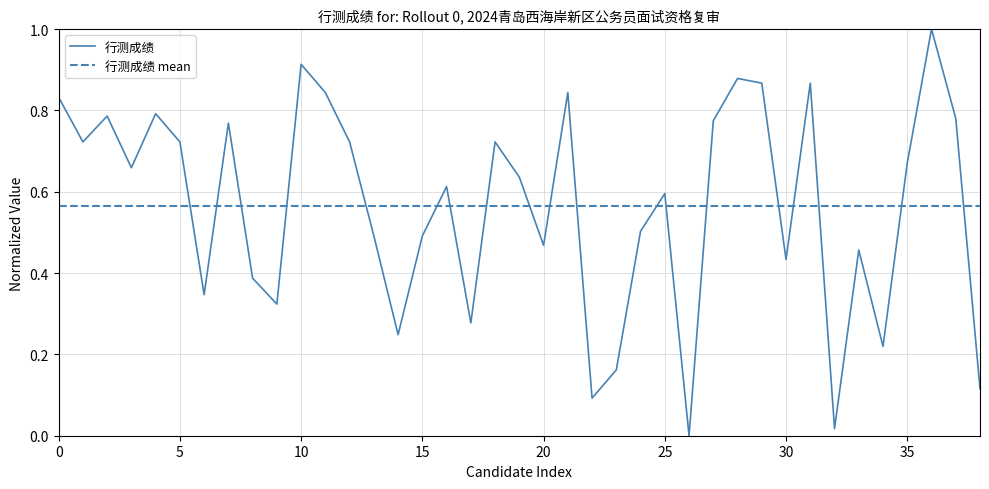

What is the difference between the maximum and minimum values in the 行测成绩 series?

1.0